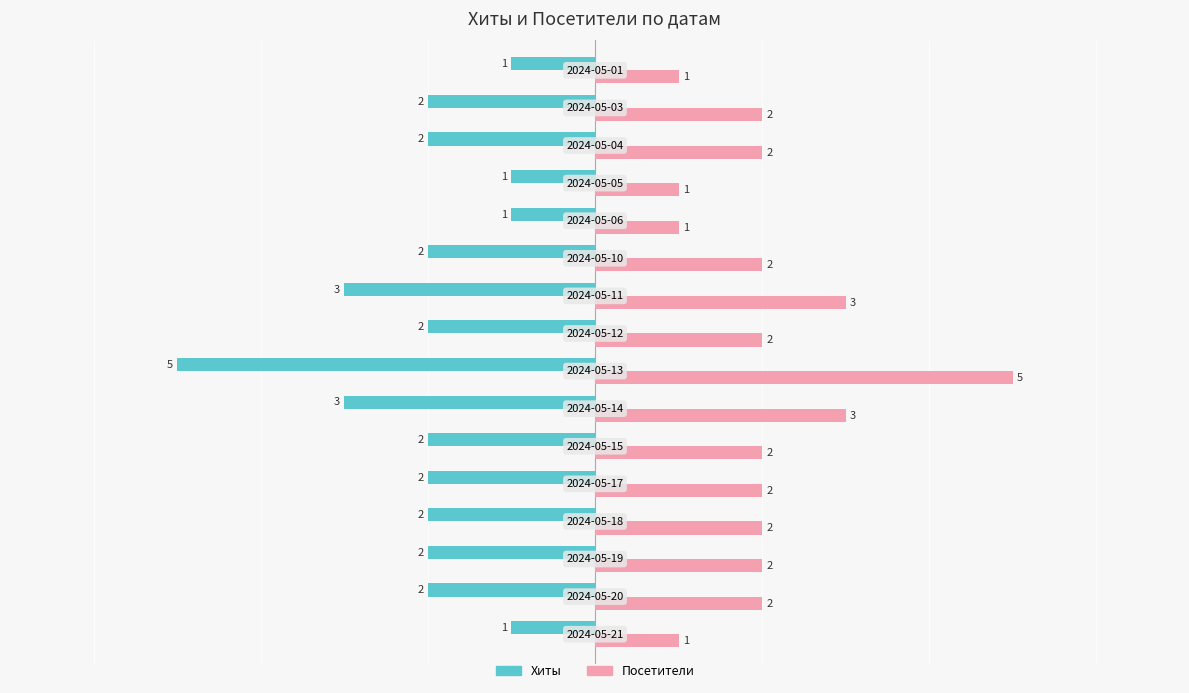

Rank the series by their average value, from highest to lowest.

Посетители, Хиты